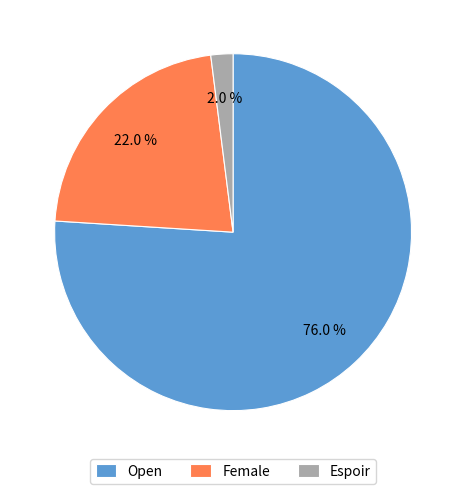

What portion of the pie excludes Female?

78.0%